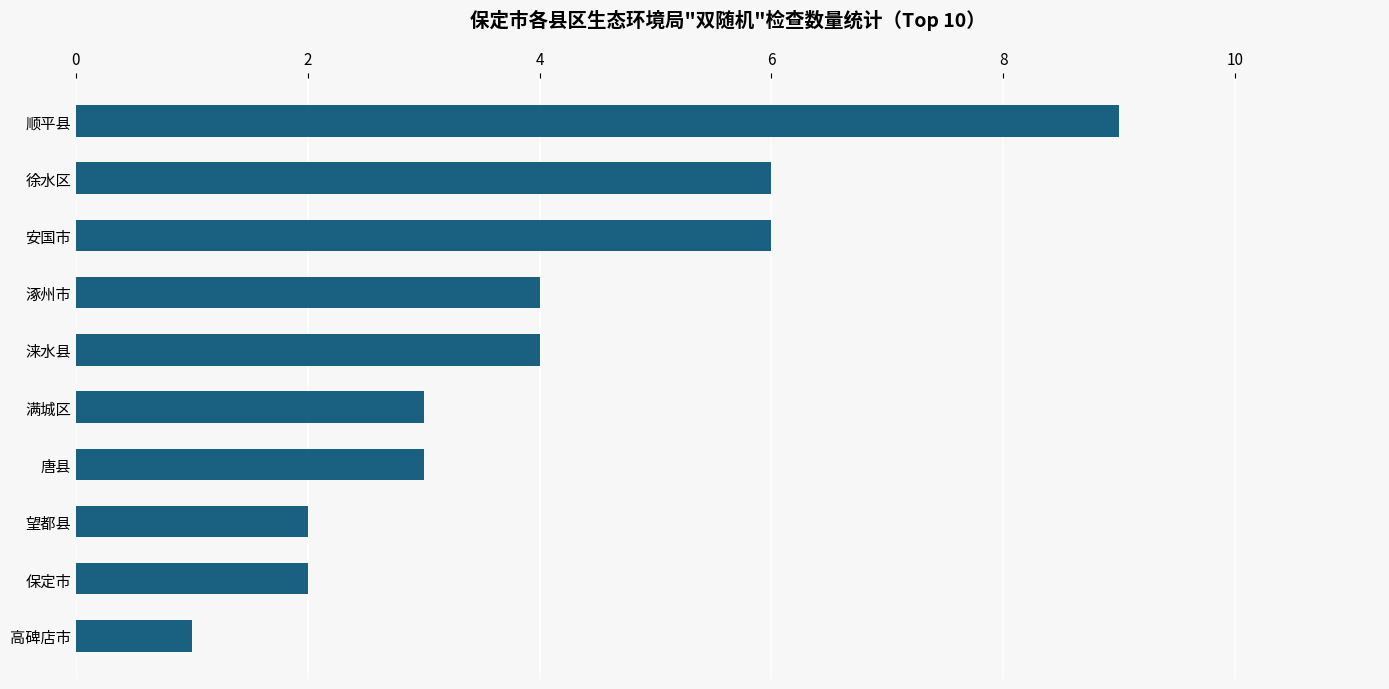

Count the number of data series in this chart.

1